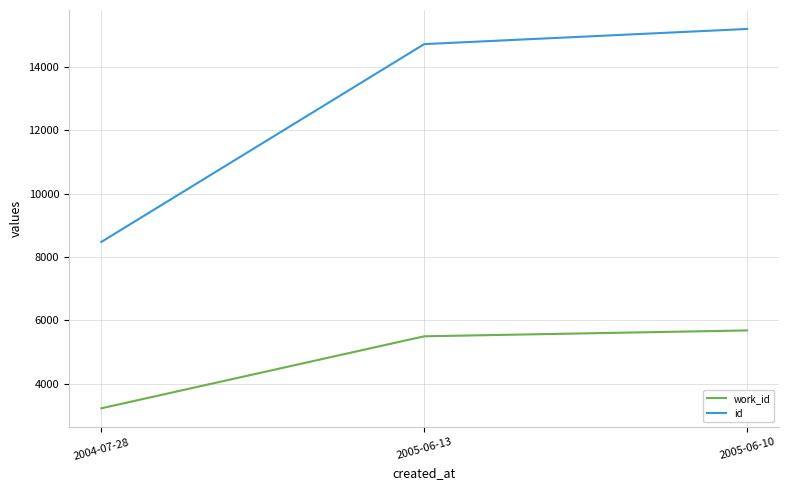

Which category has the lowest value in the work_id series?

2004-07-28